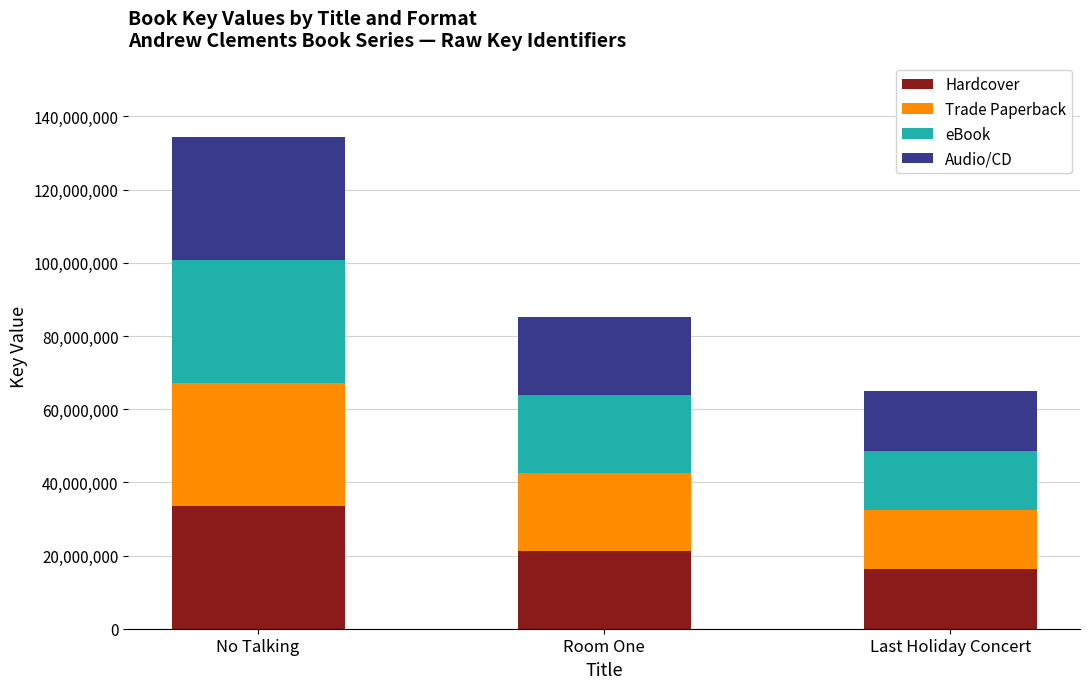

What is the difference between the Hardcover values at No Talking and Last Holiday Concert?

17411920